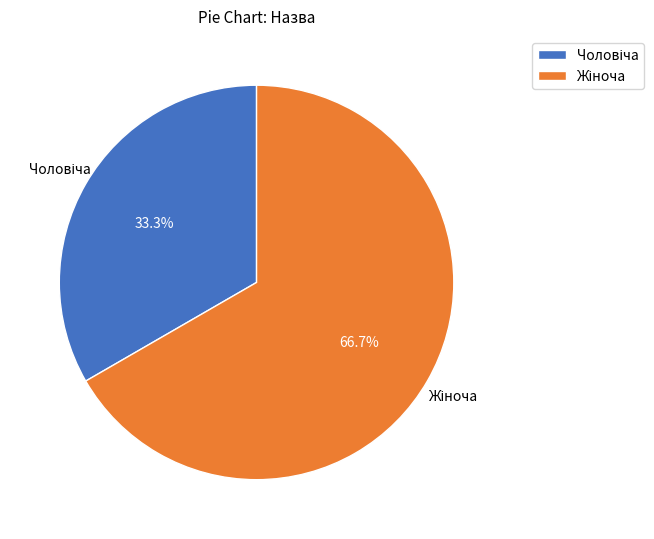

How many segments does this pie chart have?

2